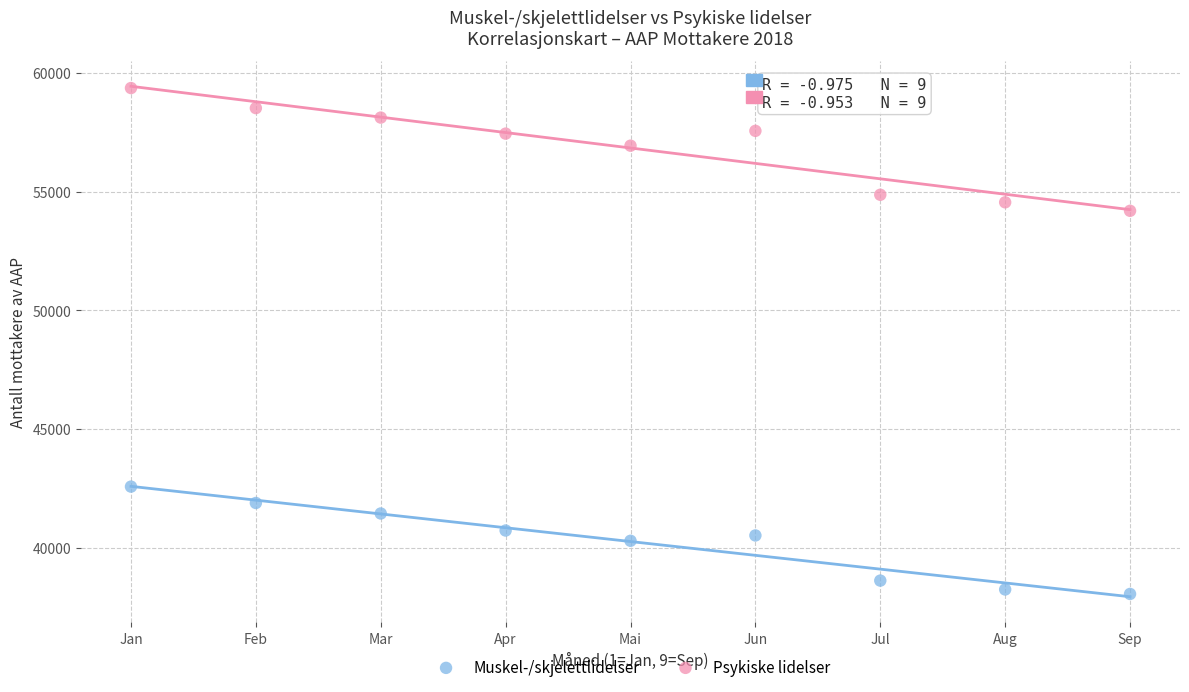

What is the X range (max minus min) for the scatter plot?

8